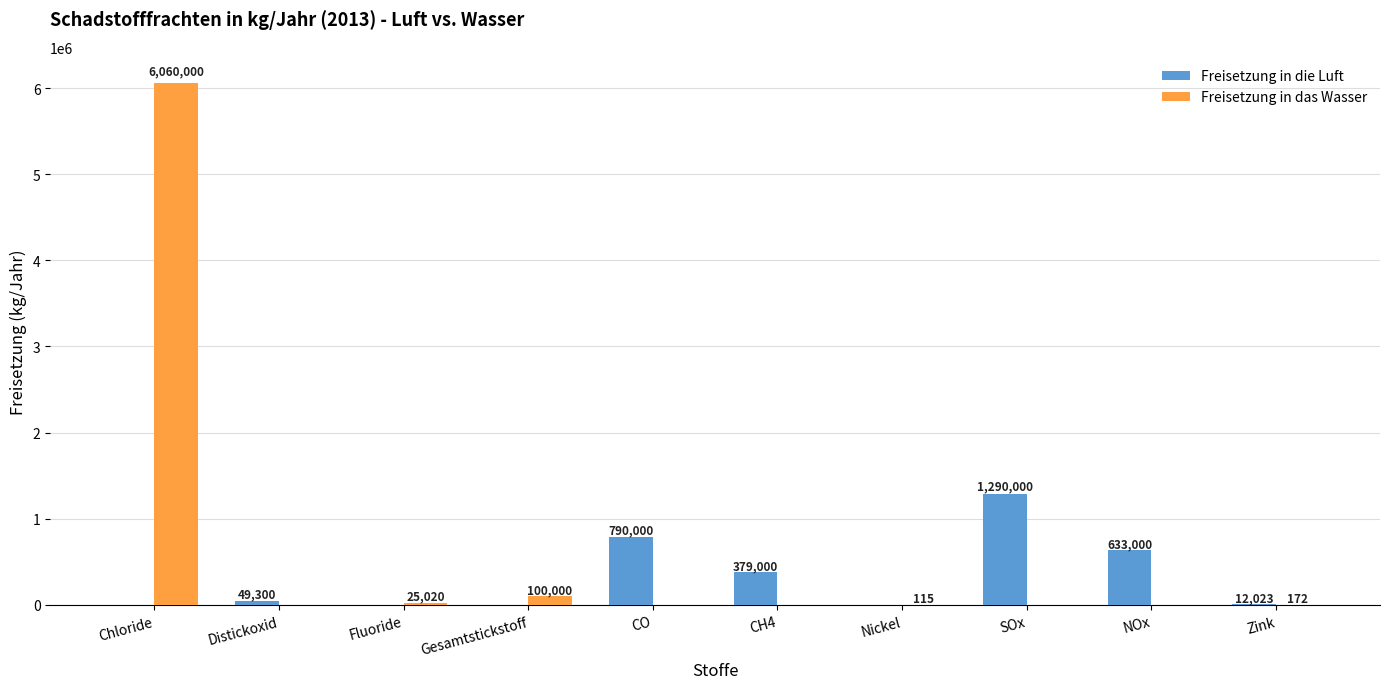

Which series has the largest range (max minus min)?

Freisetzung in das Wasser